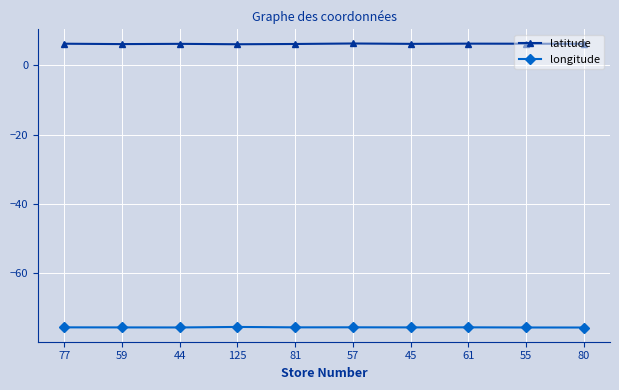

True or false: longitude and latitude intersect in this chart.

False